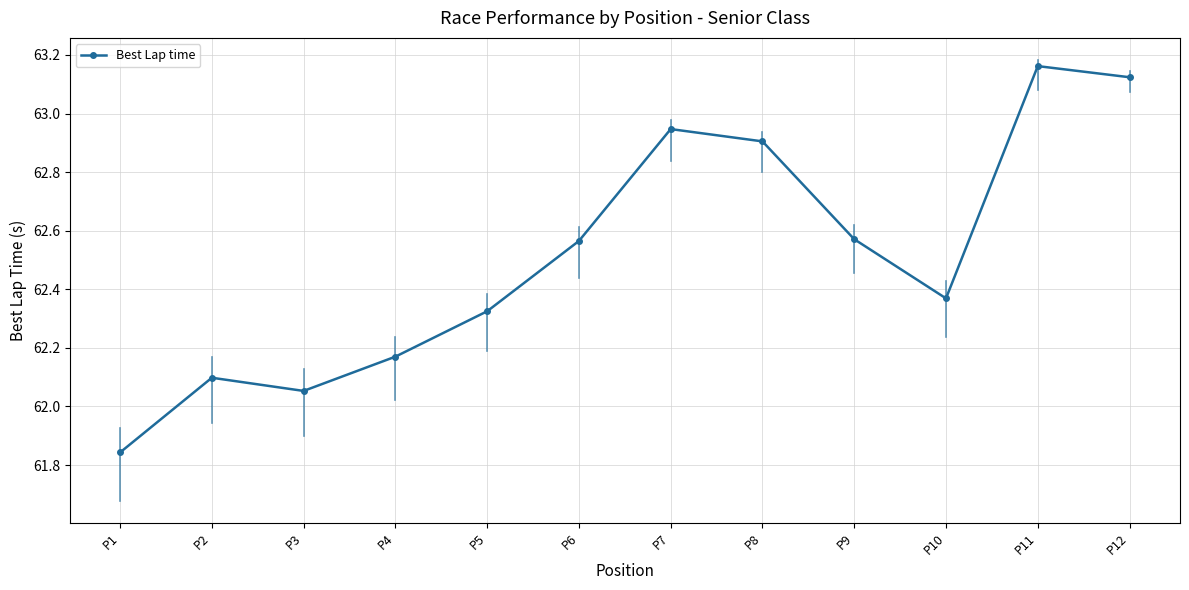

How many interior local valleys (lower than both neighbors) does the data have?

2